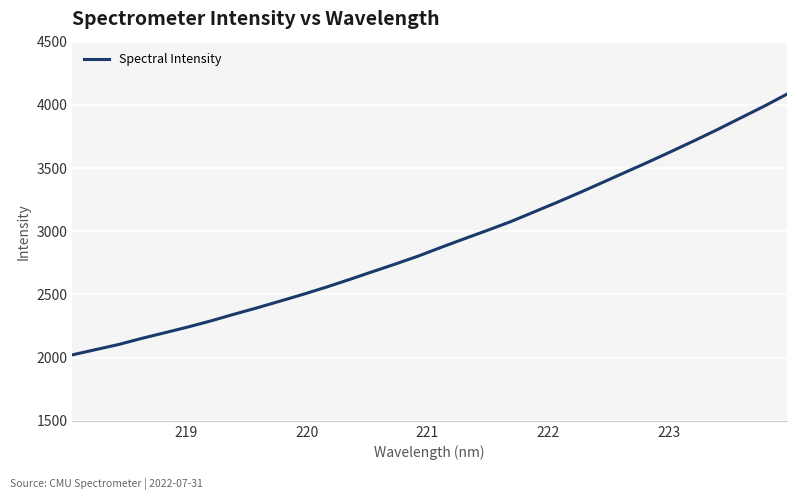

What is the greatest value displayed?

4084.8